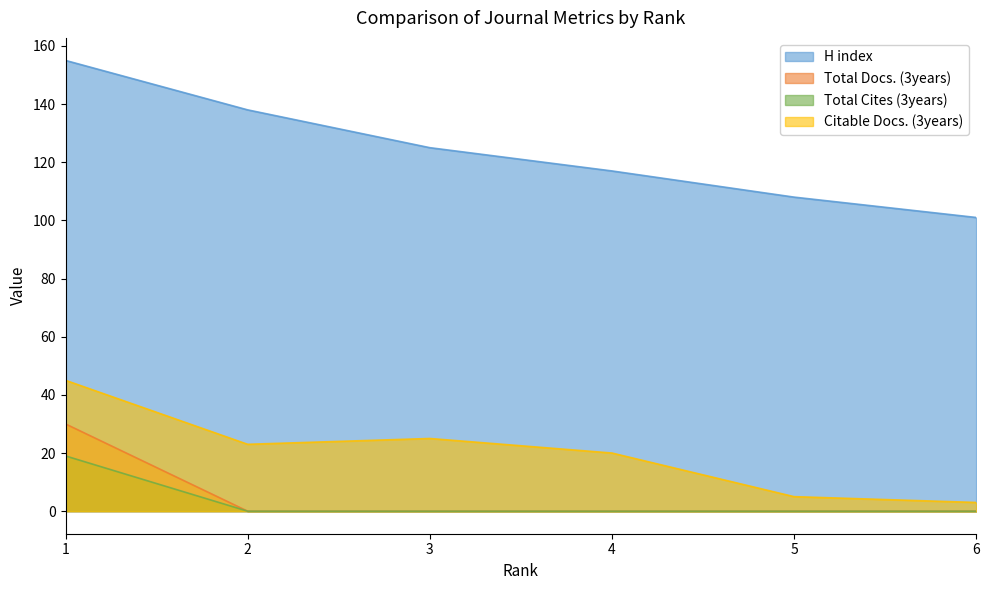

Which category has the highest value across all series?

1